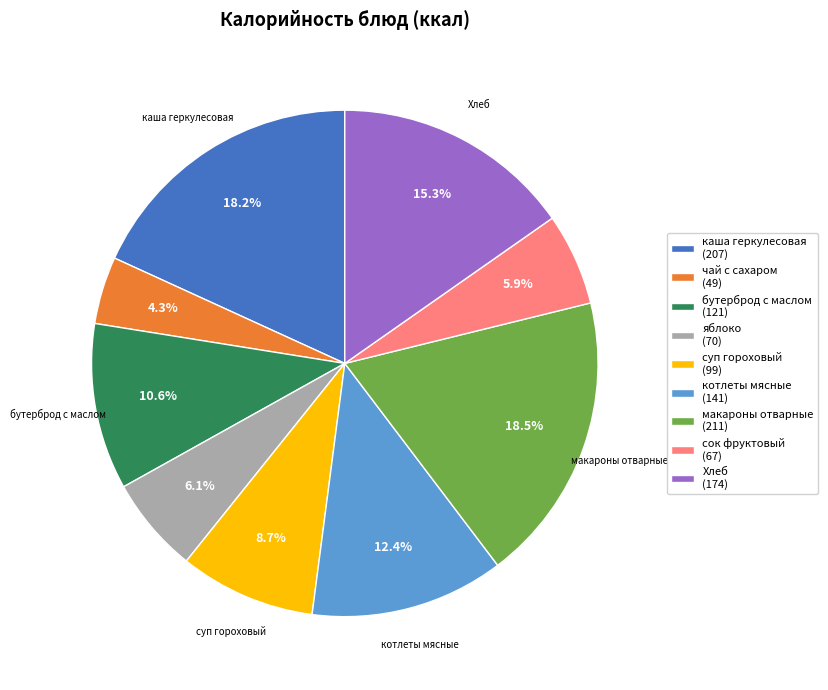

Do котлеты мясные and яблоко together represent more than half of the pie?

No